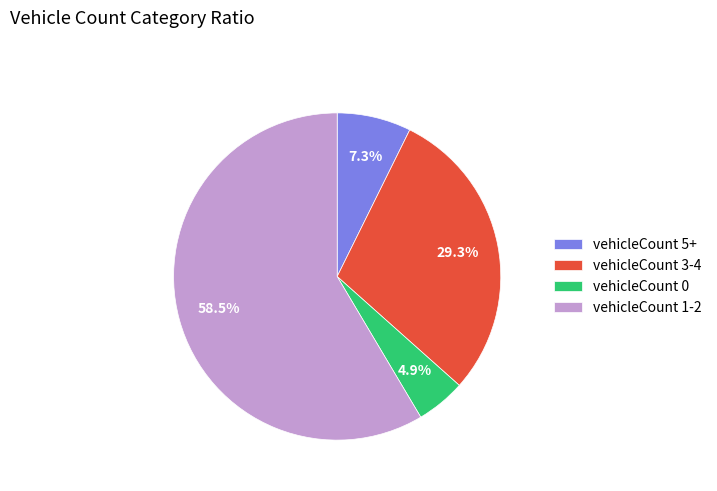

What is the largest slice in the pie chart?

vehicleCount 1-2